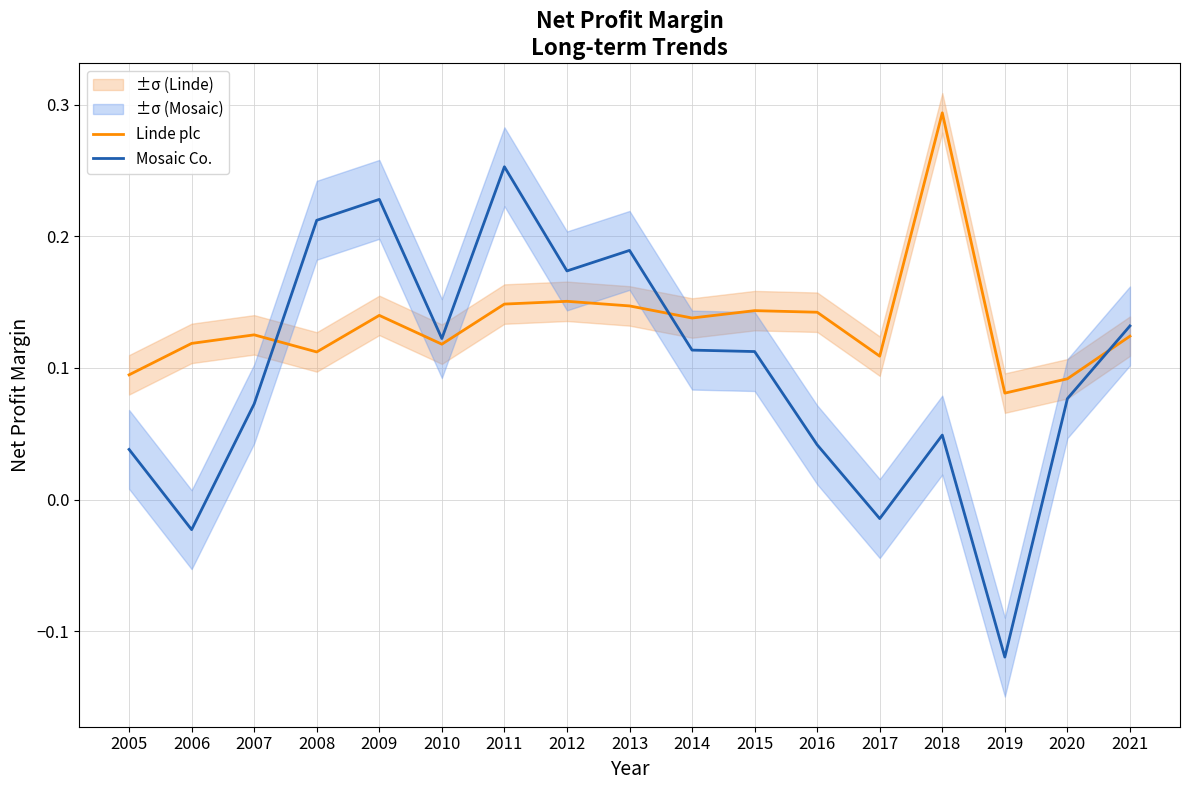

What is the minimum value shown in the chart?

-0.1